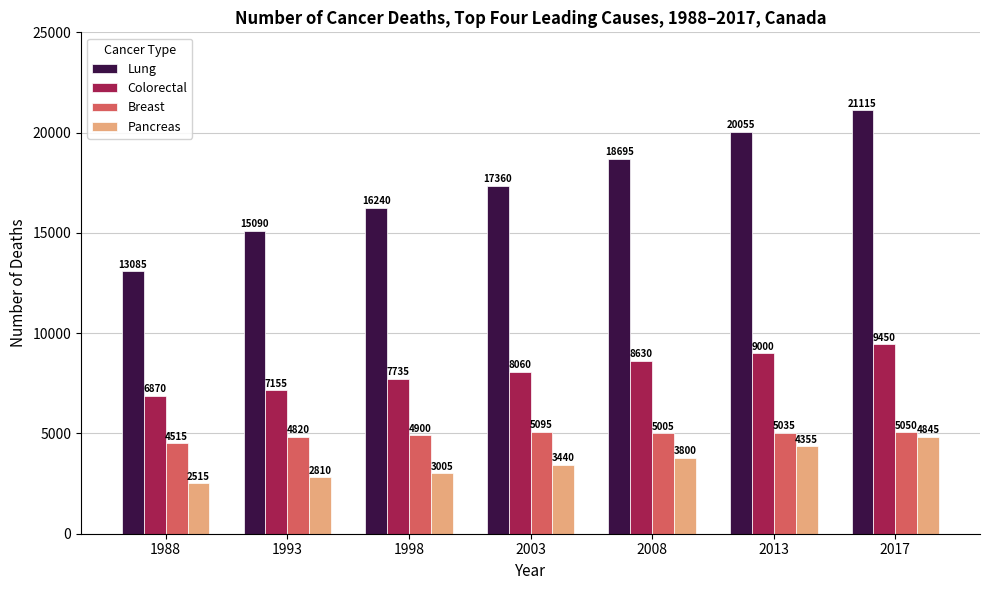

Which series has the widest spread of values?

Lung